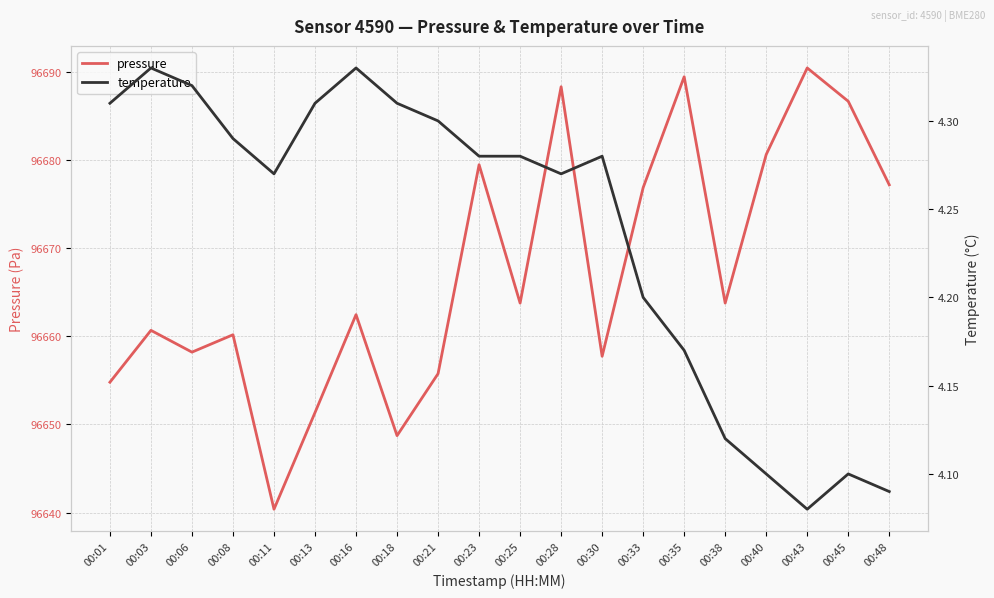

At how many categories does at least one series exceed 79336?

20